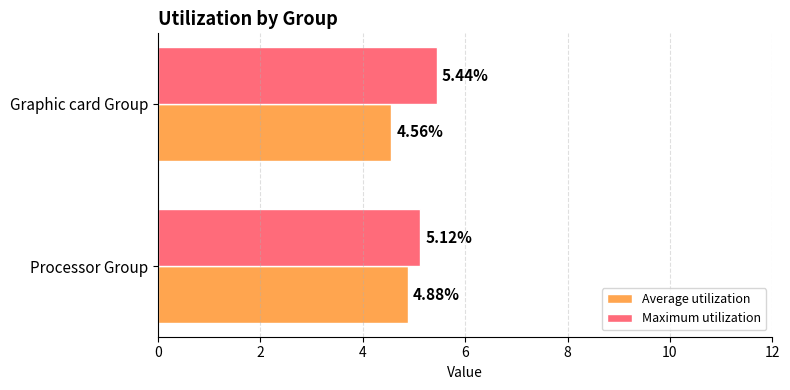

Which label corresponds to the smallest value in the chart?

Graphic card Group